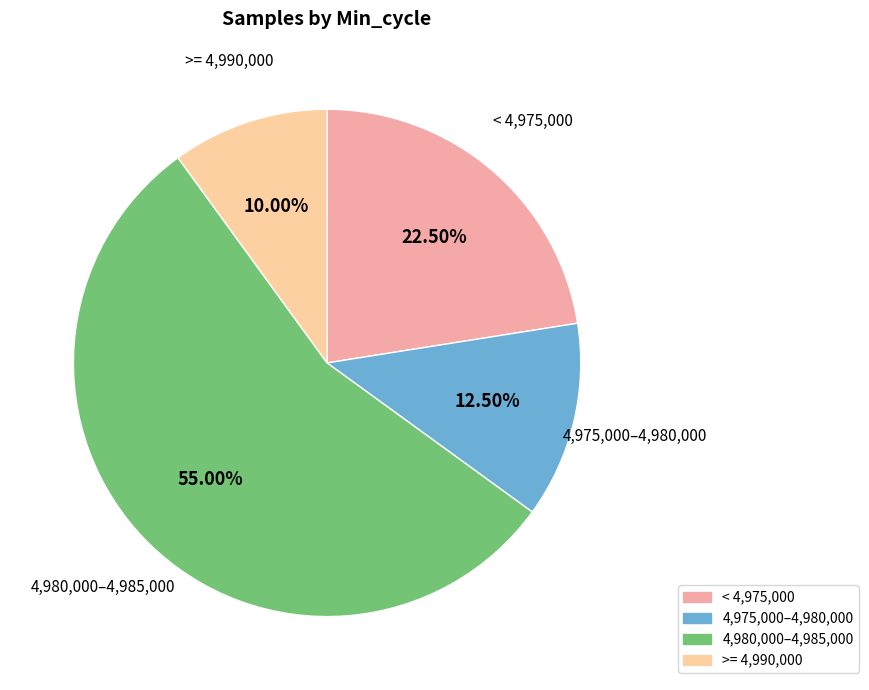

Is there a majority slice in this chart?

Yes